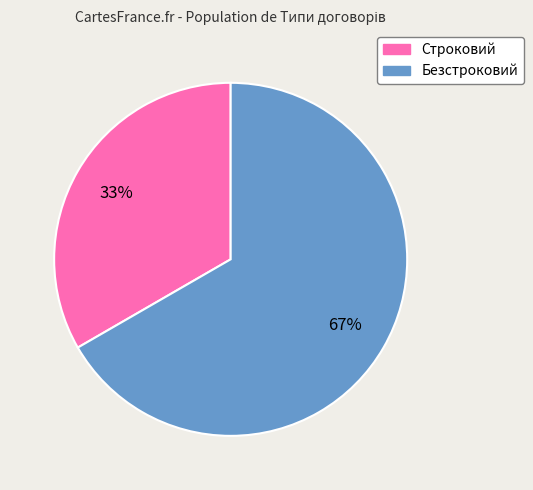

The Безстроковий slice represents 67% of the pie. True or false?

True